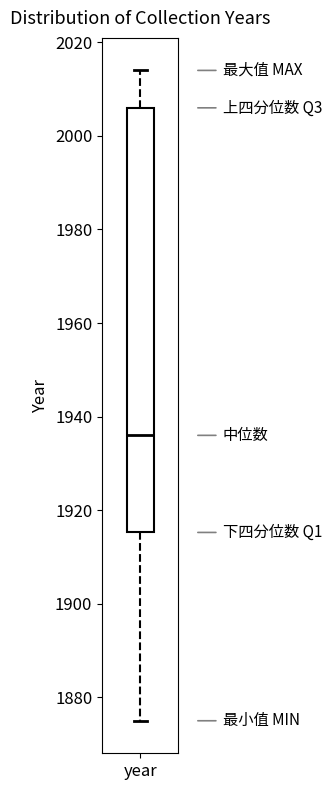

Where does the lower whisker of the box for year end on the y-axis? The values are not printed on the chart, so give them approximately, as read against the axis.

1876